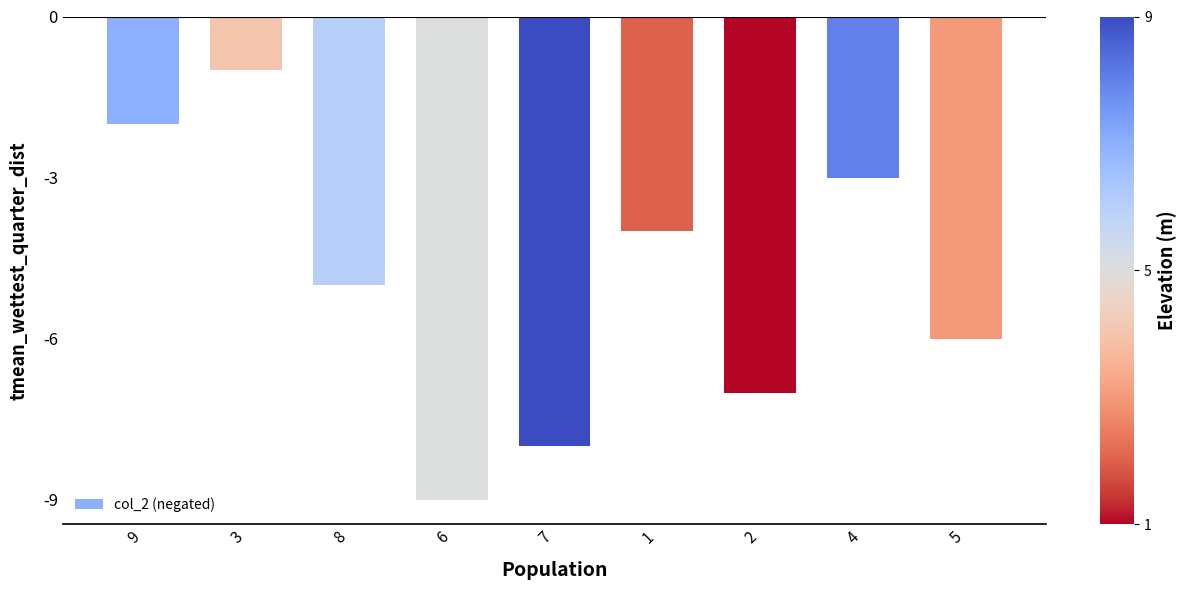

Which has a higher value, 9 or 8?

9